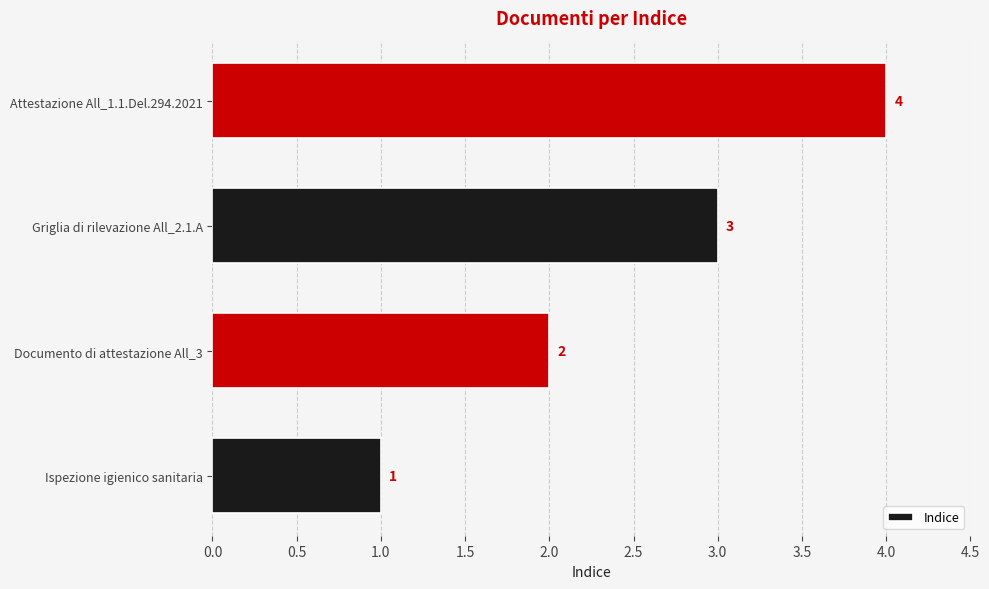

Between Documento di attestazione All_3 and Ispezione igienico sanitaria, which is larger?

Documento di attestazione All_3